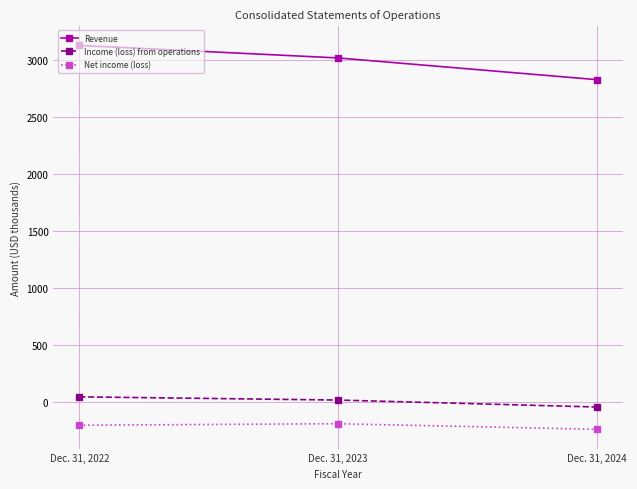

Which series has the largest total across all categories?

Revenue